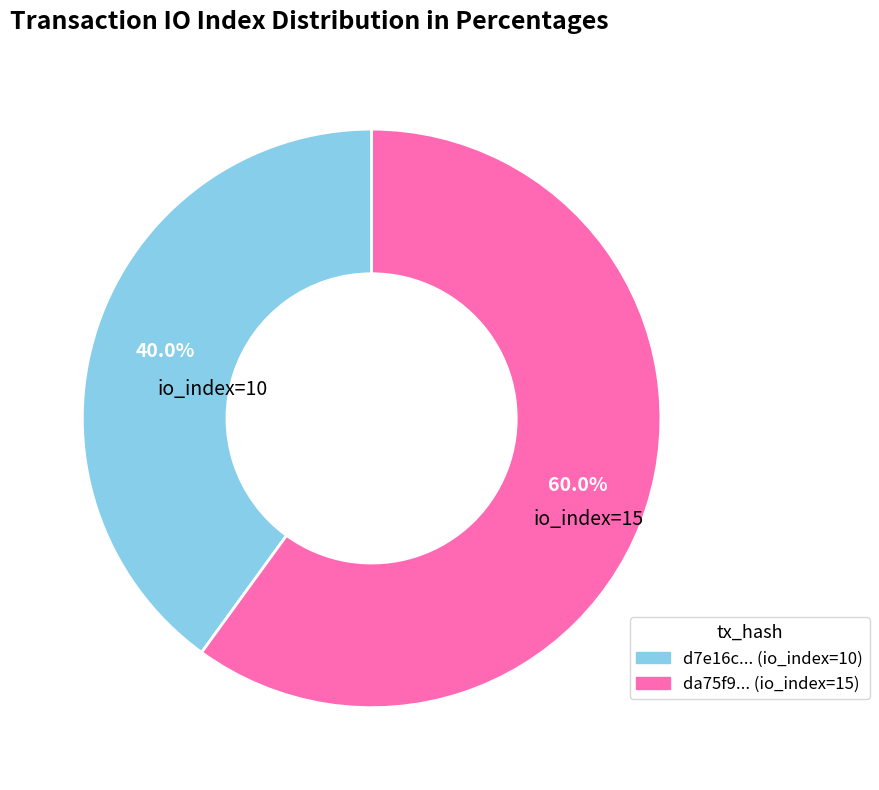

Is there a majority slice in this chart?

Yes